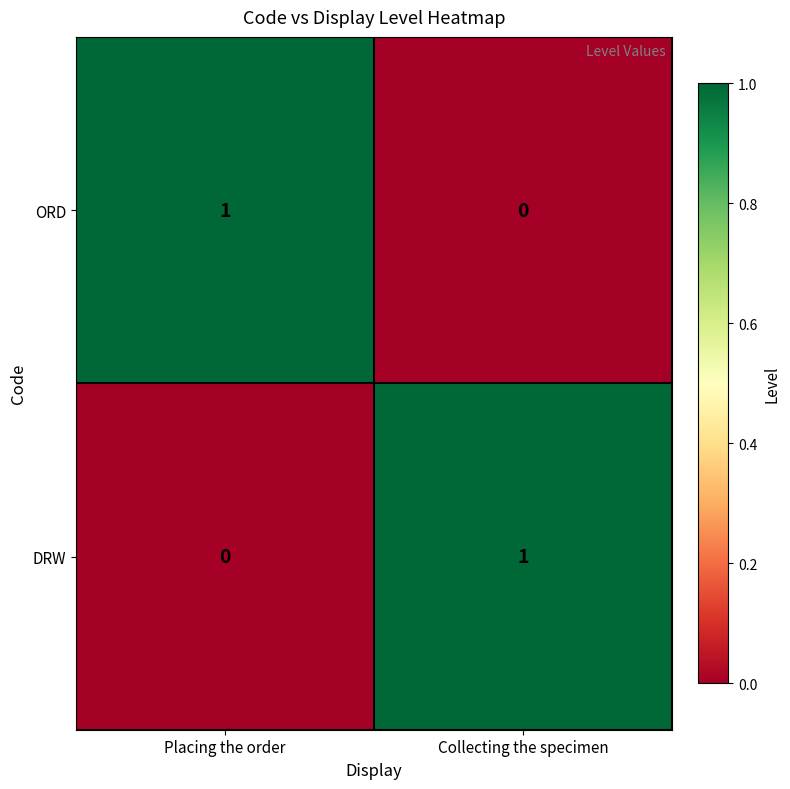

Reading left to right, extract all data points from this chart.

ORD: Placing the order=1	Collecting the specimen=0
DRW: Placing the order=0	Collecting the specimen=1